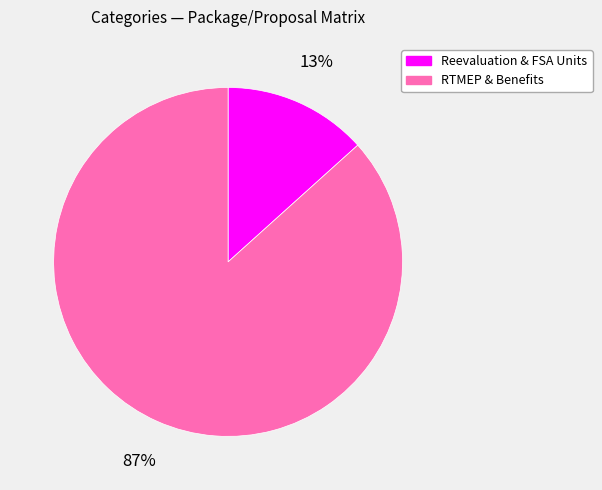

To the nearest percent, what is the average slice percentage?

50%